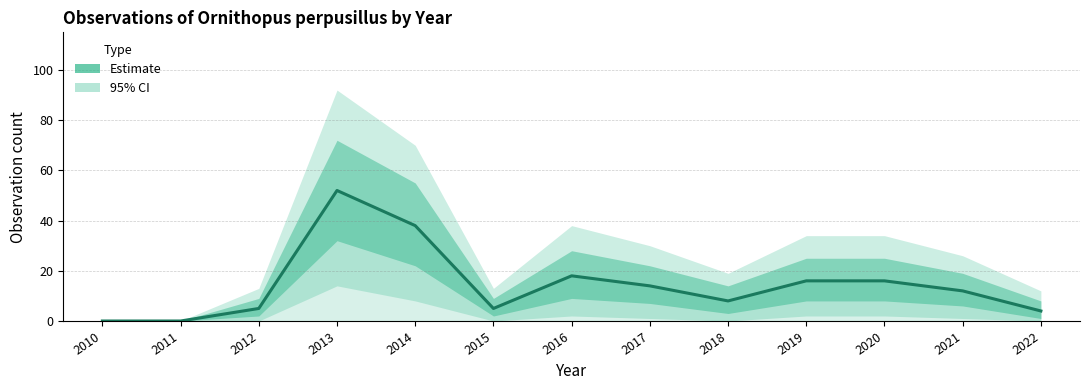

Reading left to right, extract all data points from this chart.

0	0	5	52	38	5	18	14	8	16	16	12	4